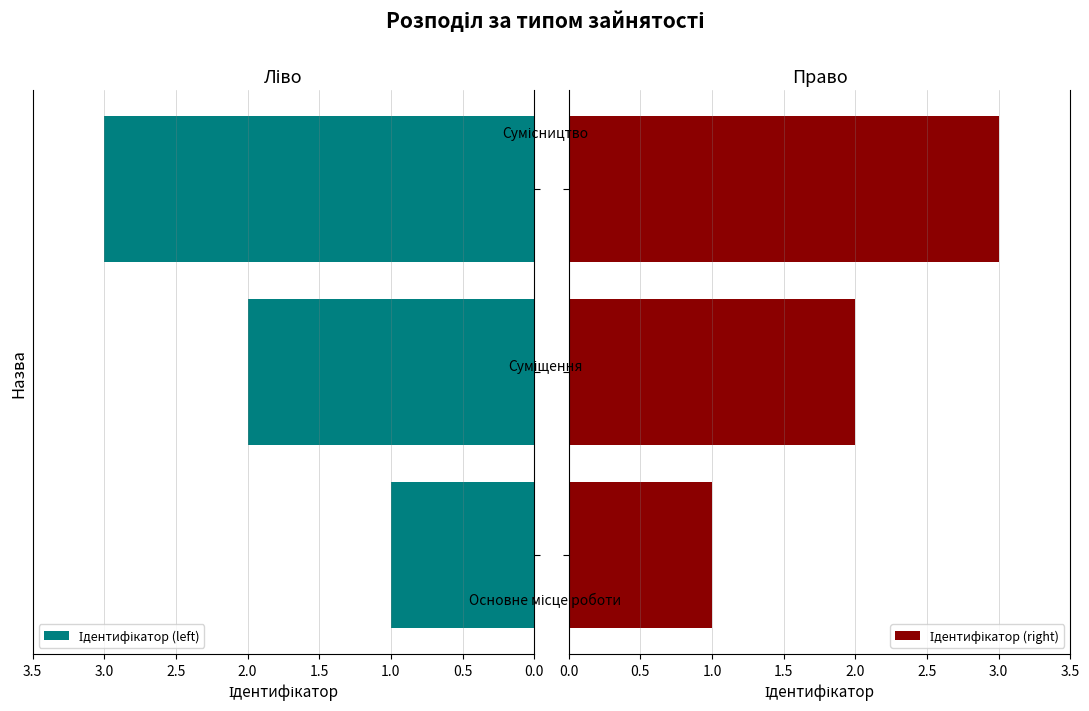

How many series are shown in this chart?

2